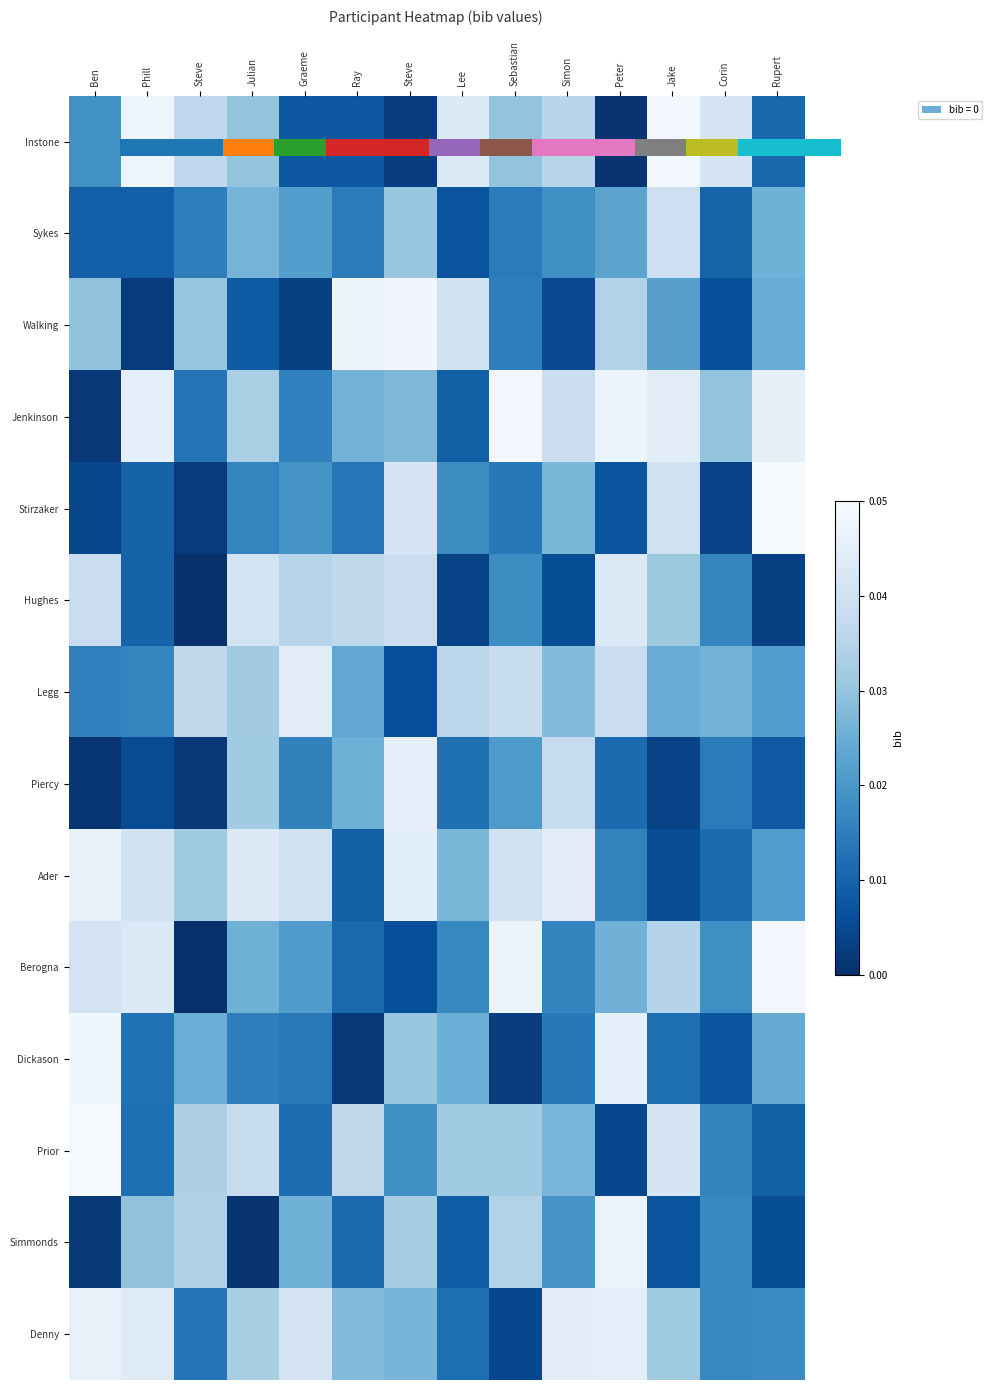

Rank the series by their maximum value, from lowest to highest.

Sykes, Hughes, Legg, Piercy, Denny, Ader, Simmonds, Dickason, Walking, Jenkinson, Berogna, Prior, Stirzaker, 0.0